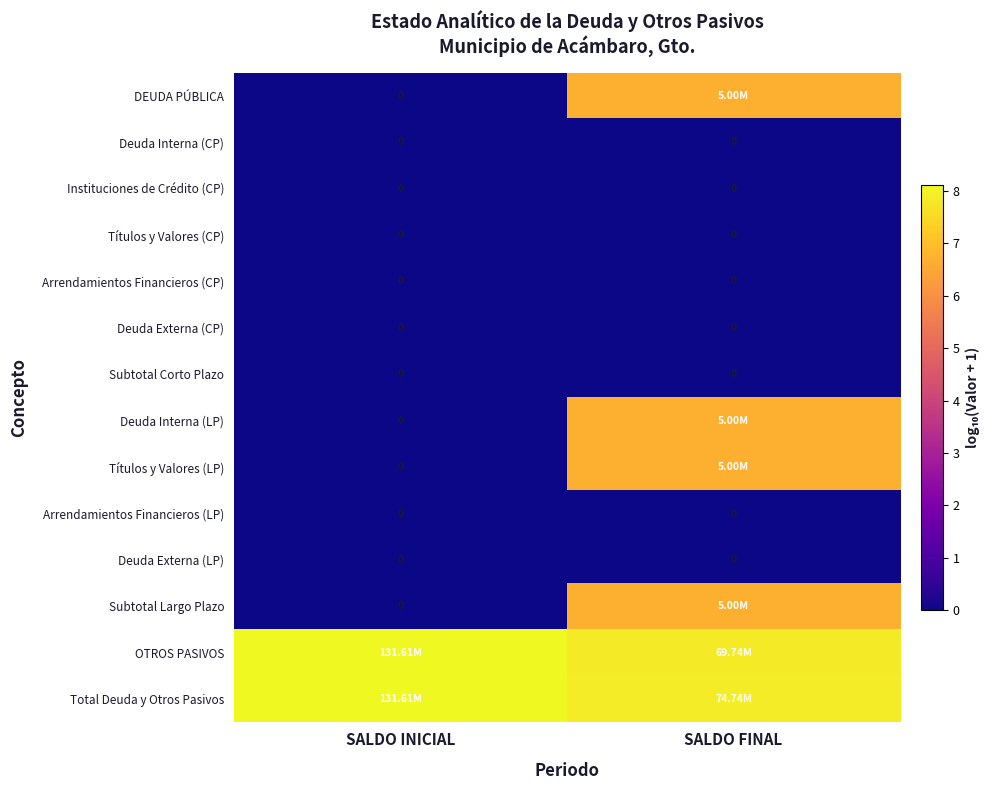

At how many categories does at least one series exceed 4?

2